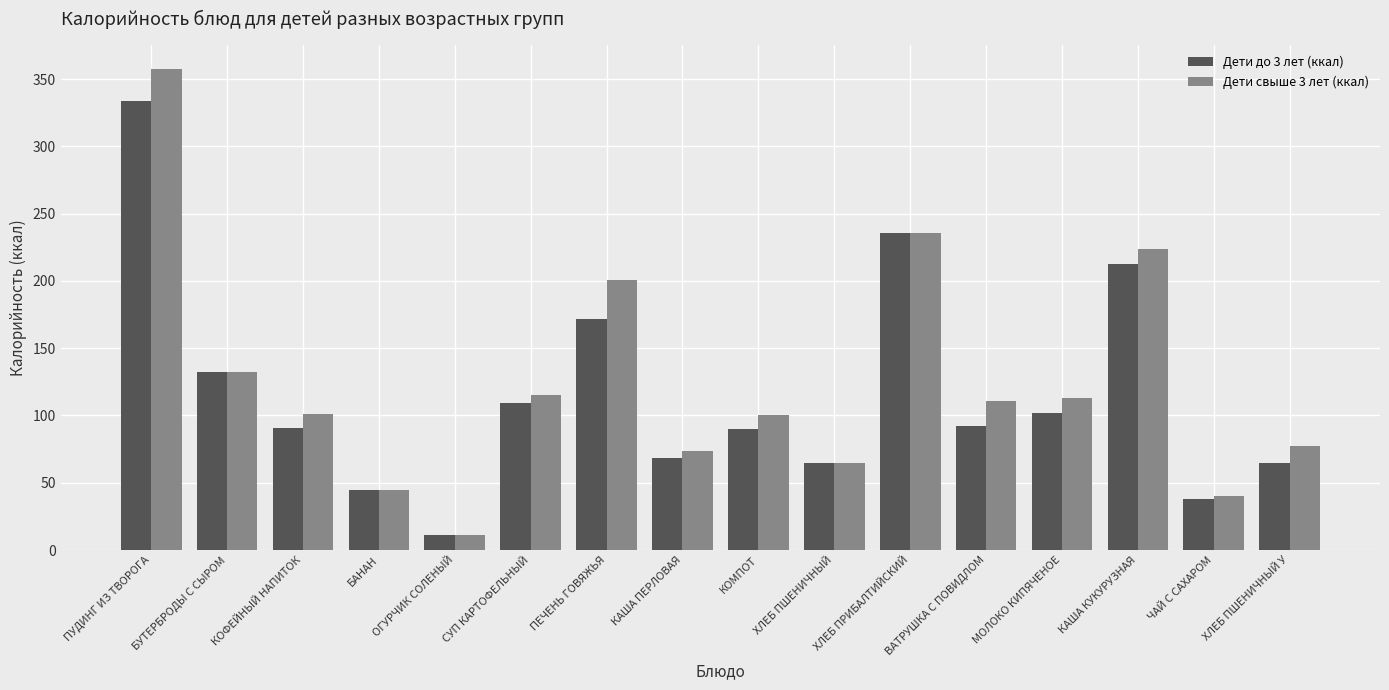

Which series has the largest range (max minus min)?

Дети свыше 3 лет (ккал)